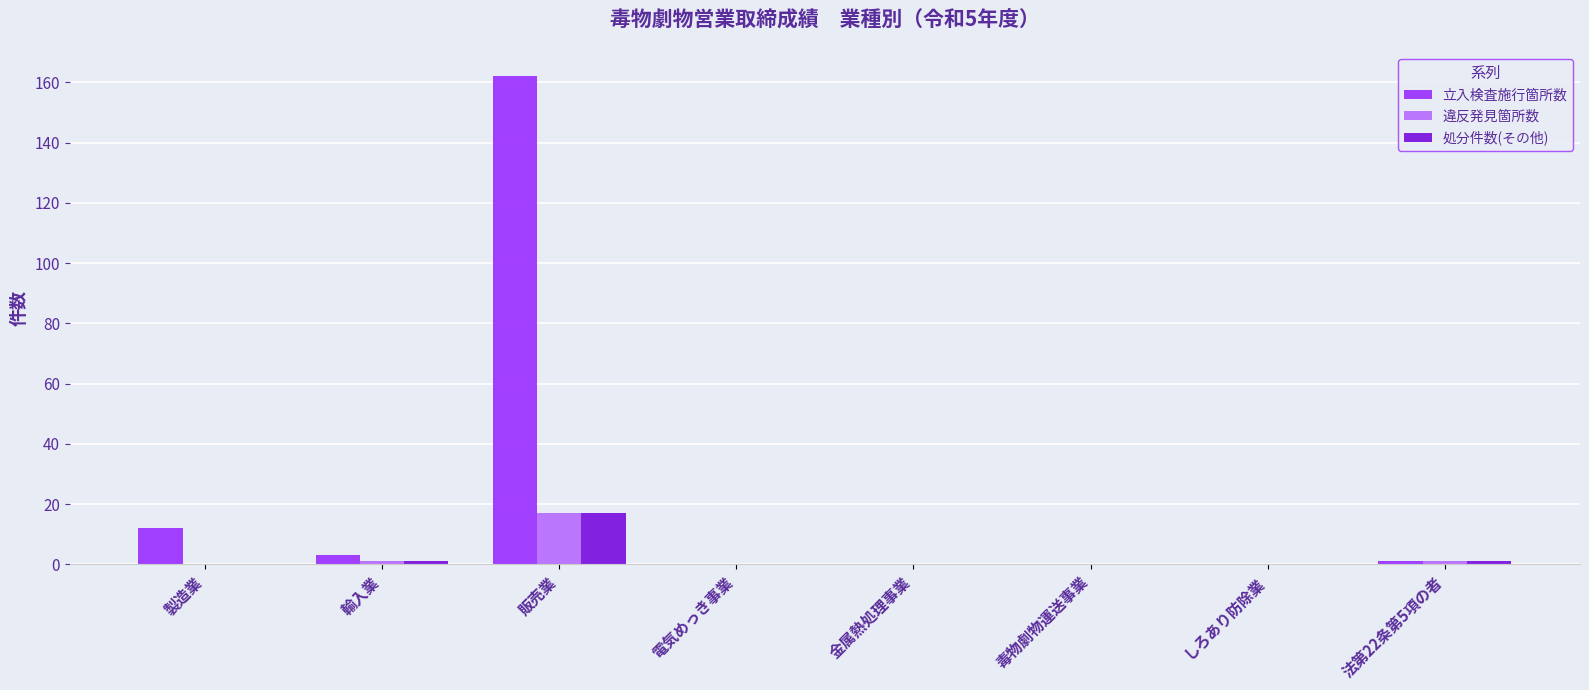

Is it true that 処分件数(その他) equals 1 at 法第22条第5項の者?

True